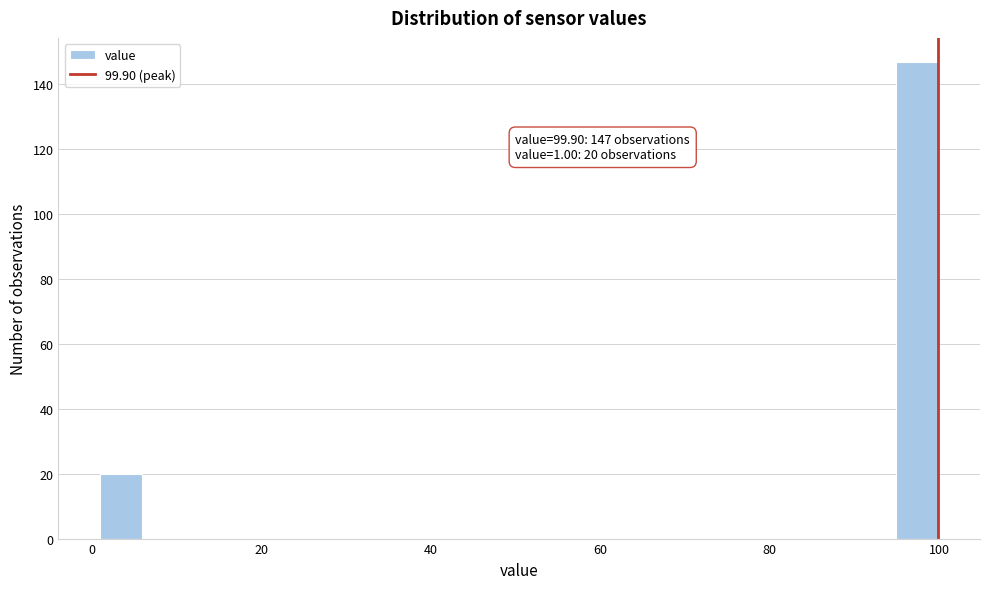

Around what value on the x-axis is the tallest bar? Give the approximate position of its centre, as read against the axis.

98